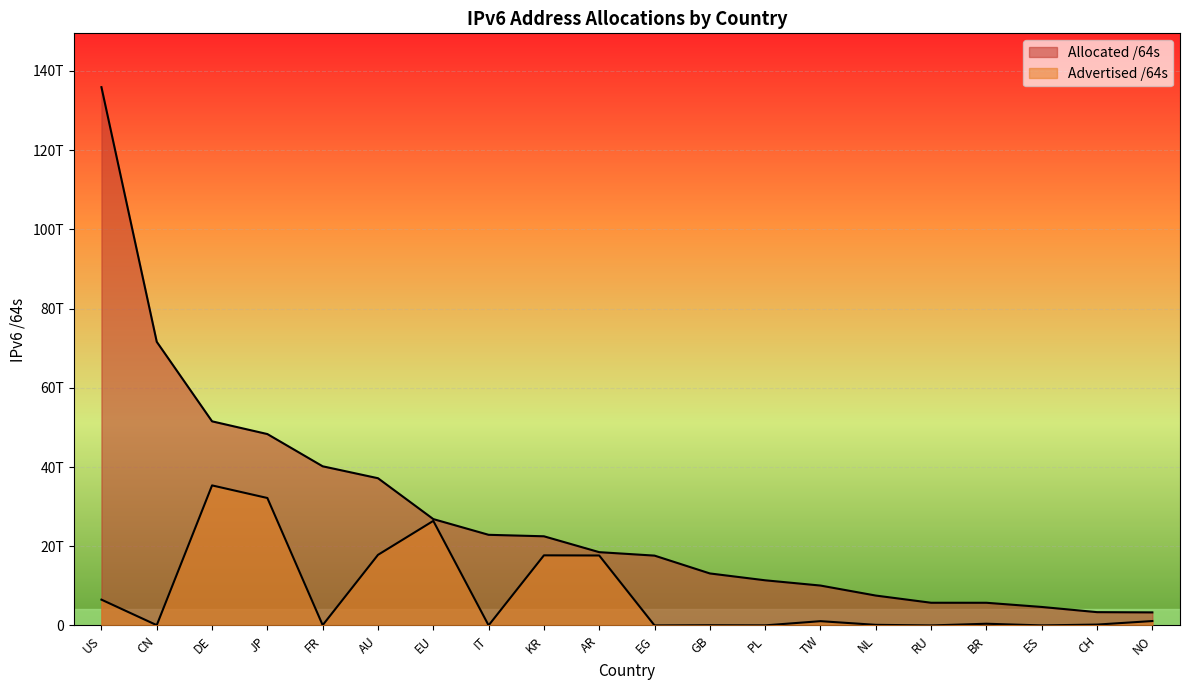

In Advertised /64s, how many points are lower than both neighbors (excluding endpoints)?

7